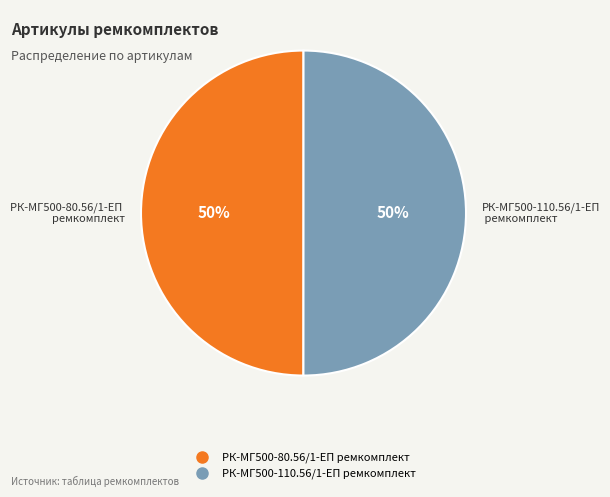

Do РК-МГ500-110.56/1-ЕП ремкомплект and РК-МГ500-80.56/1-ЕП ремкомплект together represent more than half of the pie?

Yes